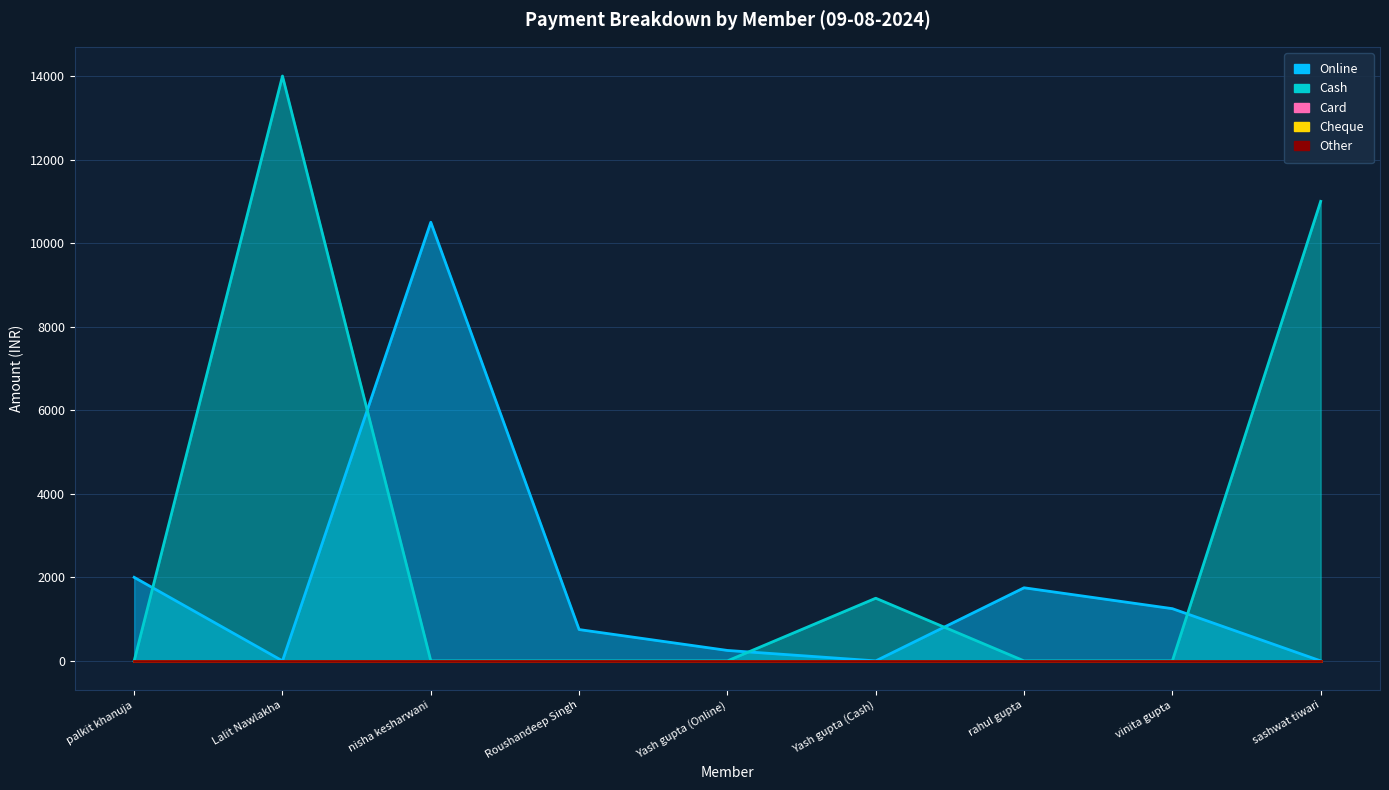

What position from the right is nisha kesharwani?

7